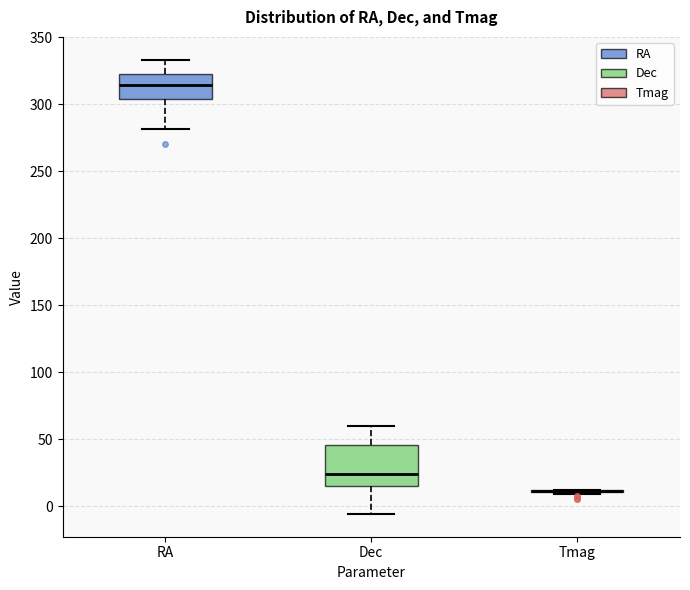

Comparing the boxes themselves (not the whiskers), which one is the tallest?

Dec